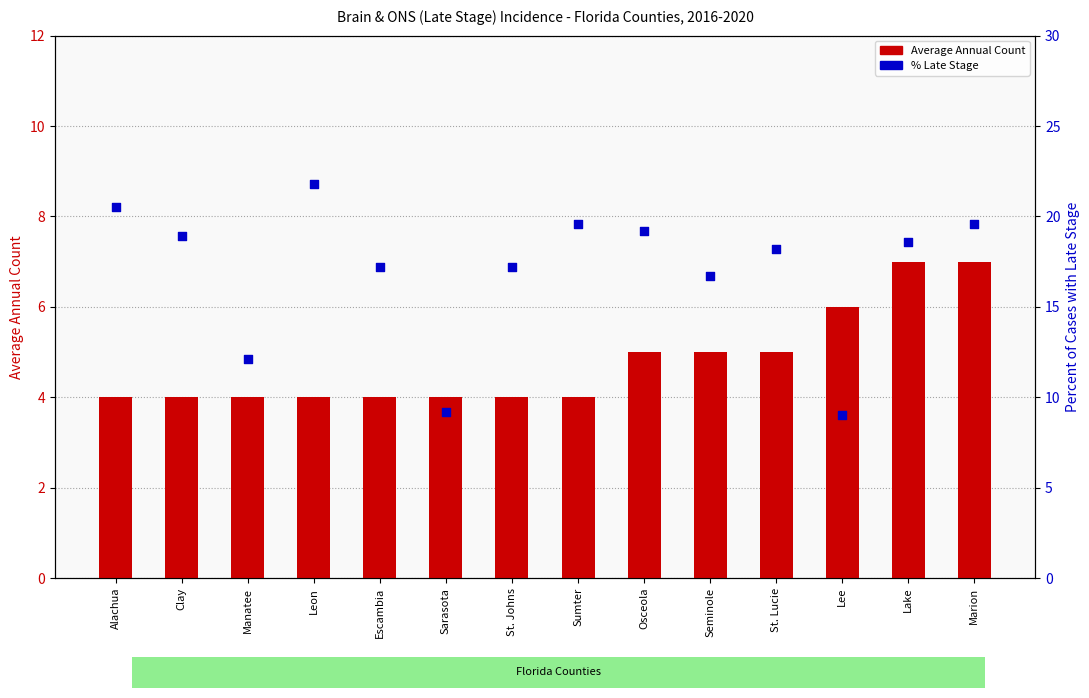

At which category is the sum across all series the highest?

Marion